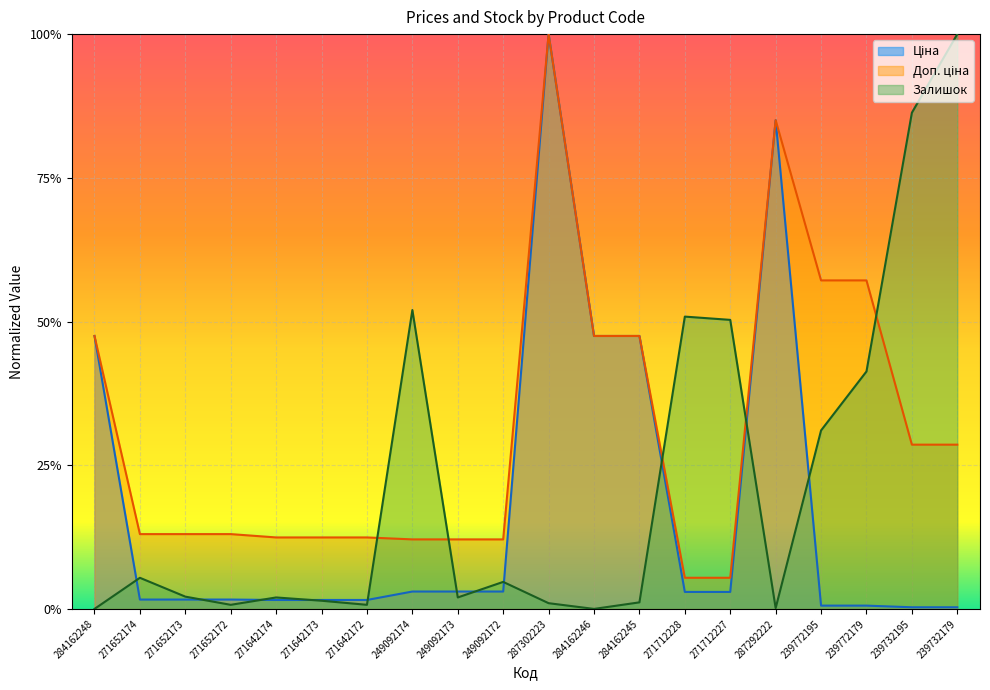

What is the difference between the highest and lowest values at 239772195?

0.6